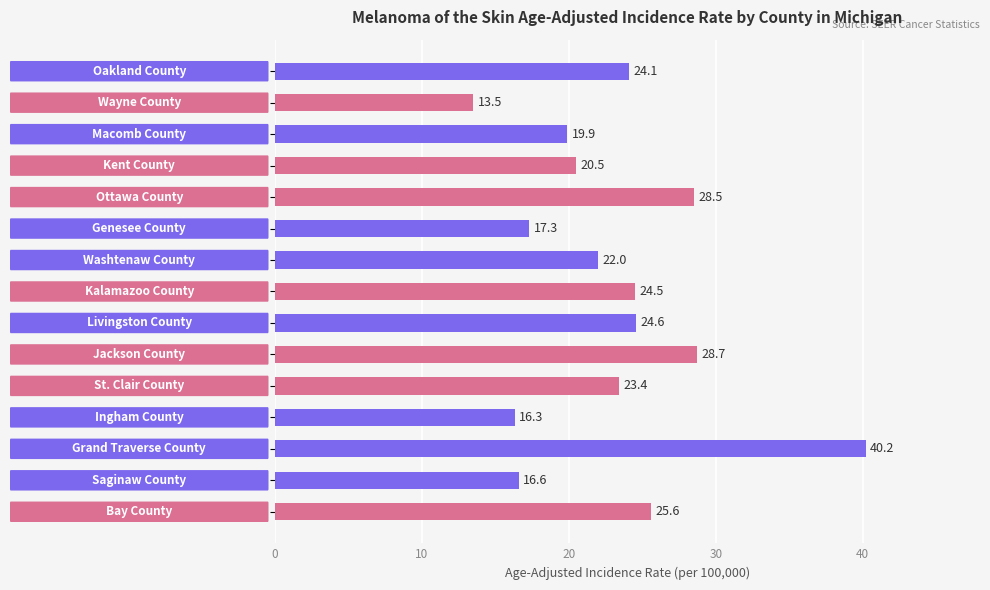

What is the difference between the second highest and second lowest values?

12.4